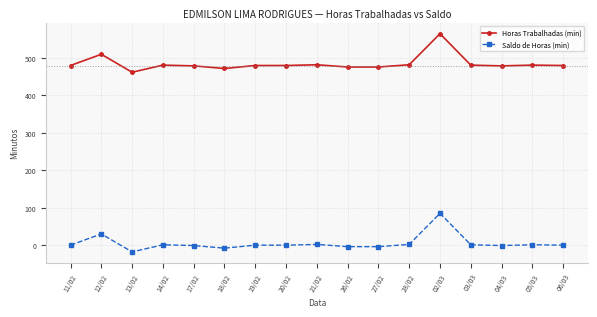

Where is the first local maximum for Saldo de Horas (min)?

12/02